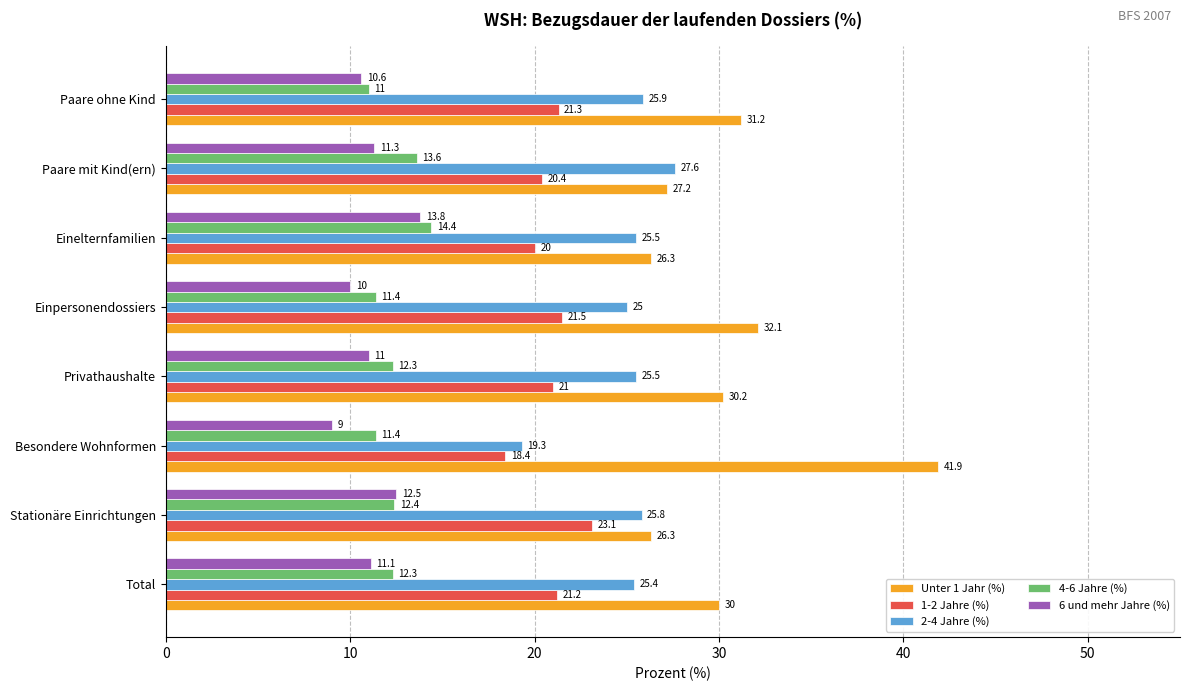

Which category has the highest value in the 2-4 Jahre (%) series?

Paare mit Kind(ern)